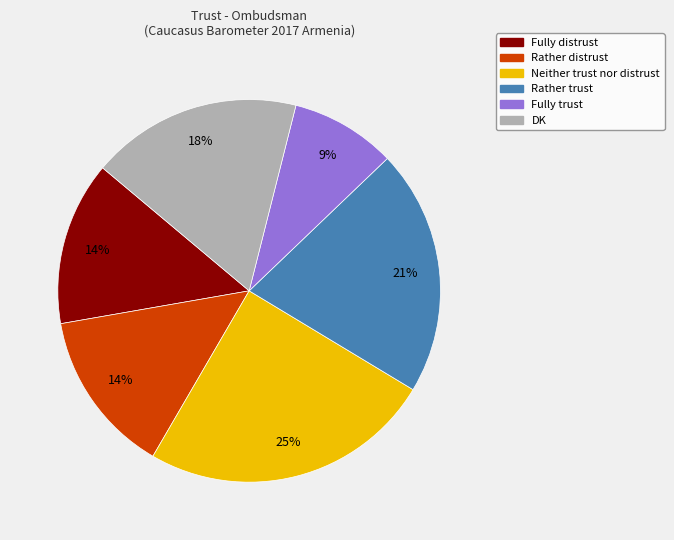

Count the number of slices in the pie.

6